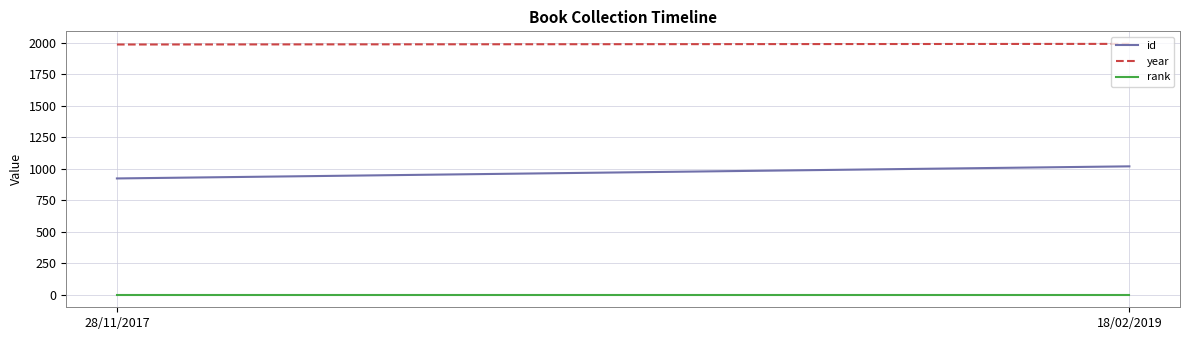

What is the difference between the highest and lowest values at 18/02/2019?

1991